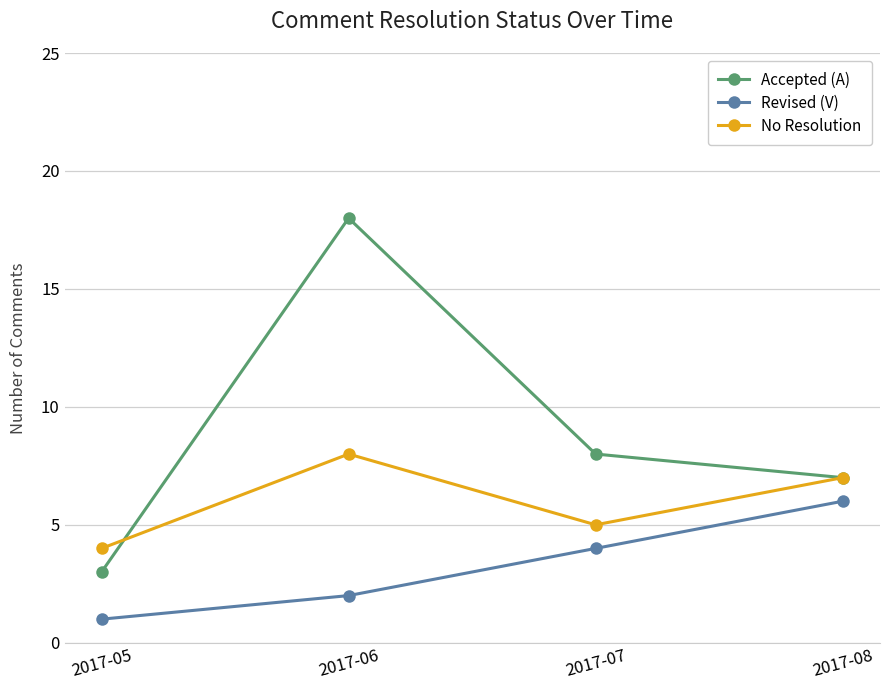

Count the Revised (V) values in the range 2 to 6.

3